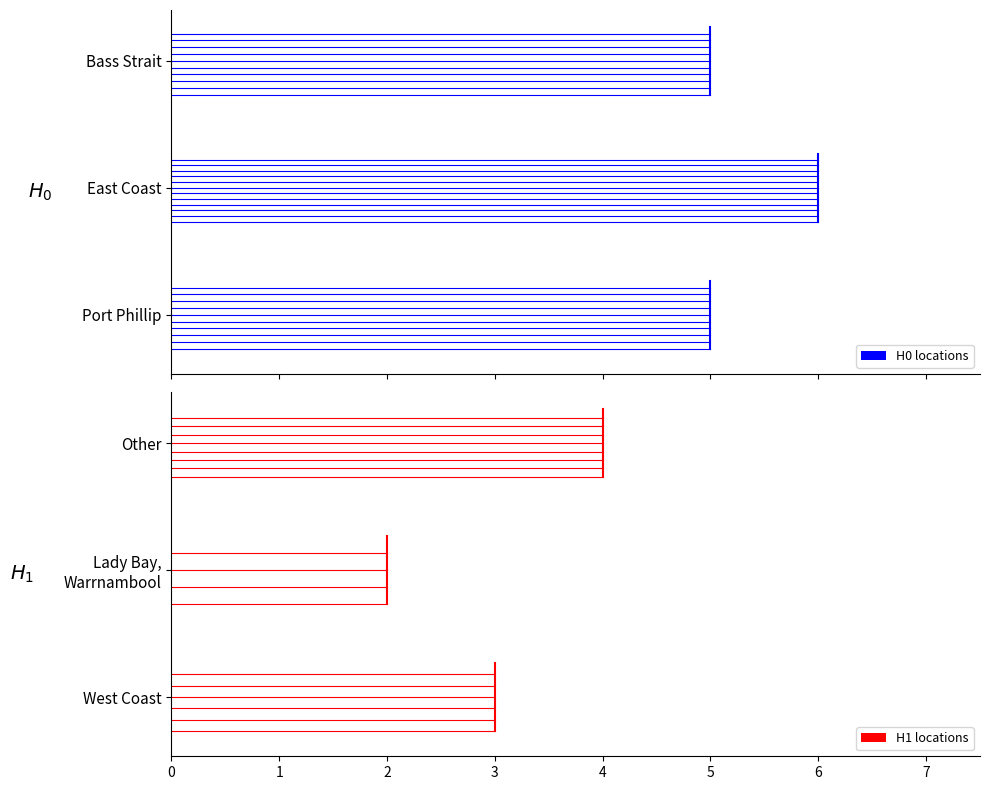

The value at Port Phillip is 7. True or false?

False